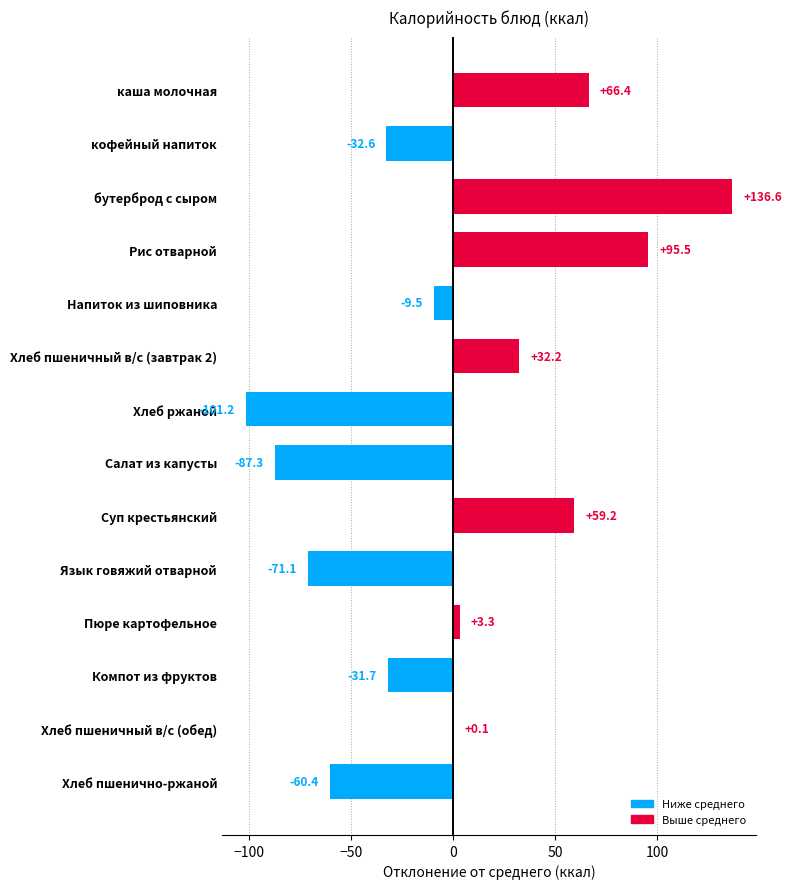

At which category does the chart reach its peak across all series?

бутерброд с сыром